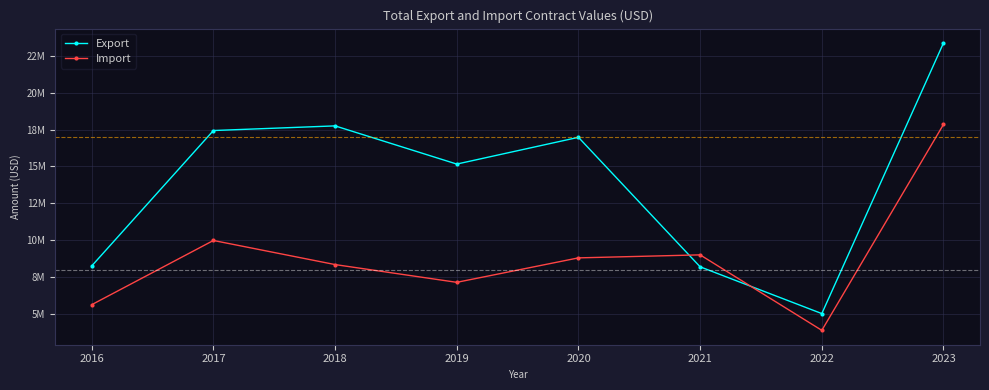

Is it true that Export equals 5009781.4 at 2022?

True